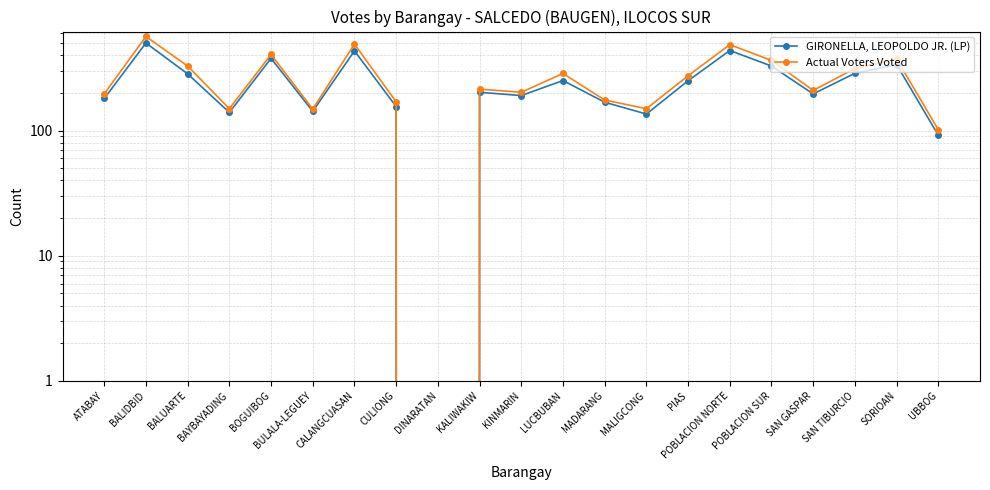

Which series has the widest spread of values?

Actual Voters Voted